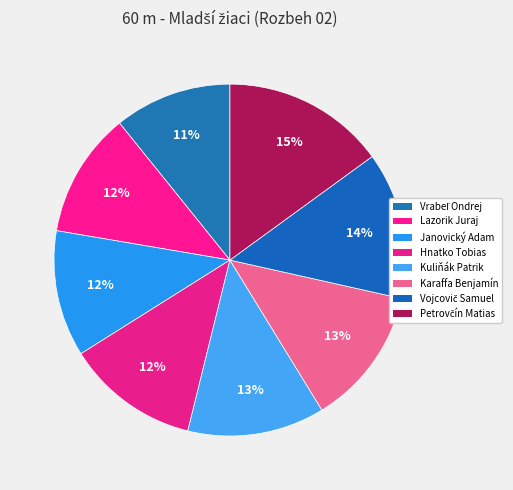

How many segments does this pie chart have?

8